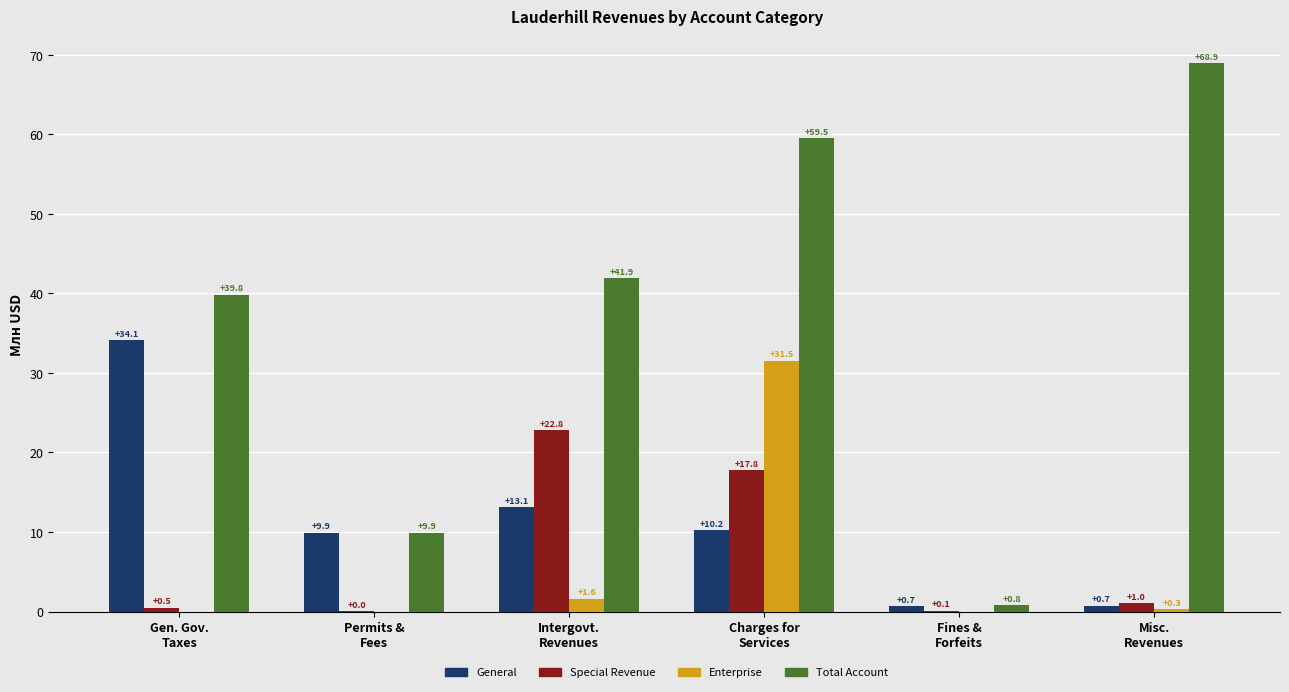

What is the sum of all Special Revenue values?

42.2